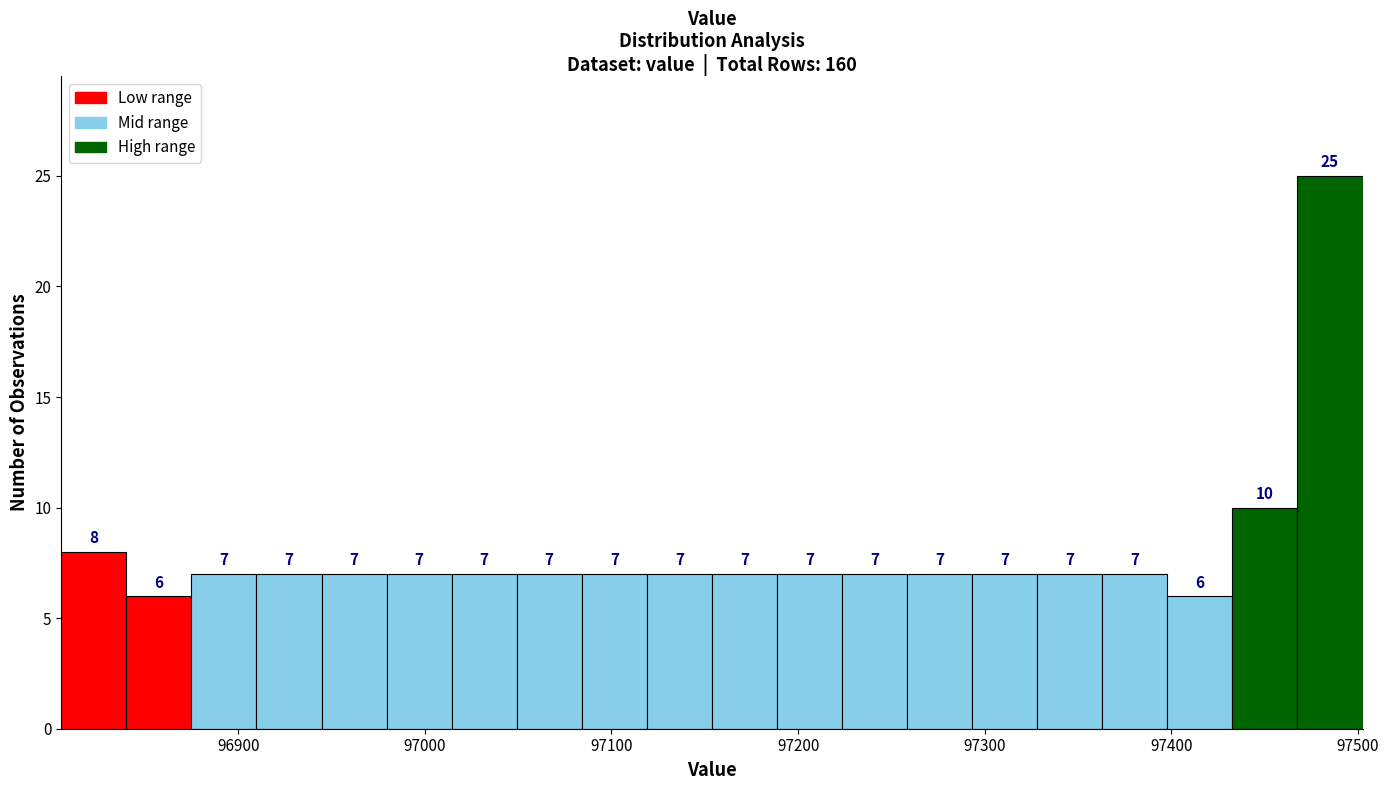

Read against the x-axis, roughly where is the centre of the tallest bar?

97480